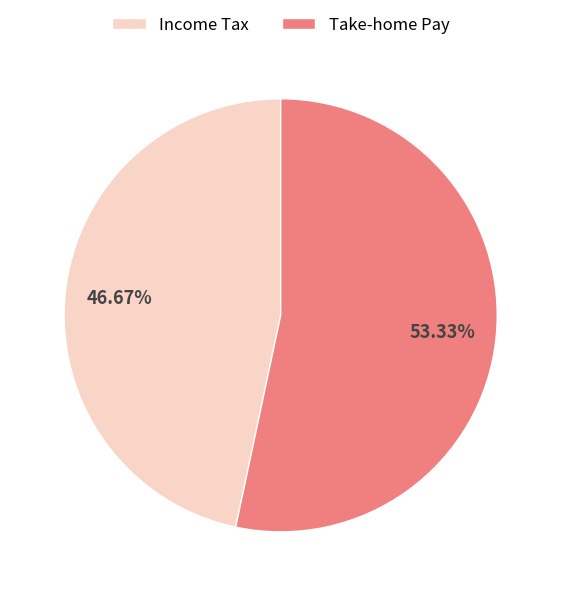

Count the number of slices in the pie.

2